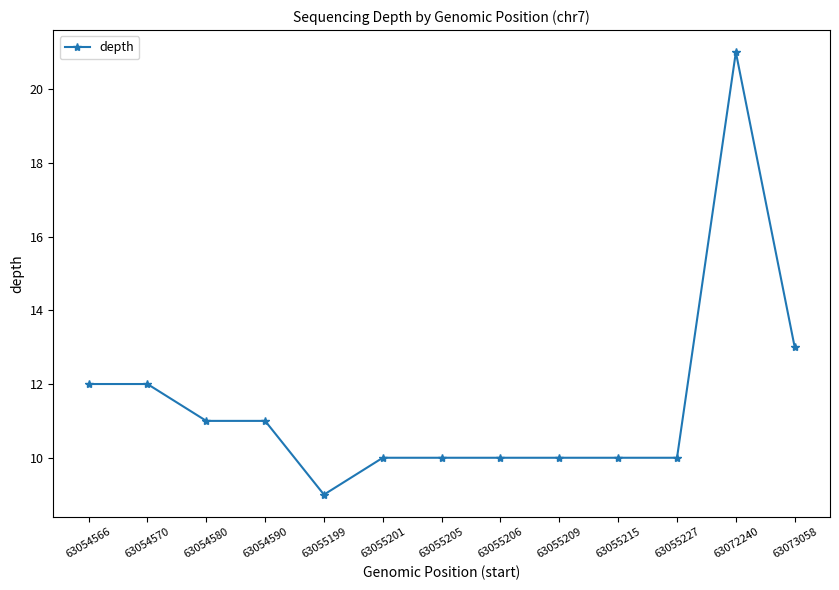

At which label is the value closest to 15?

63073058